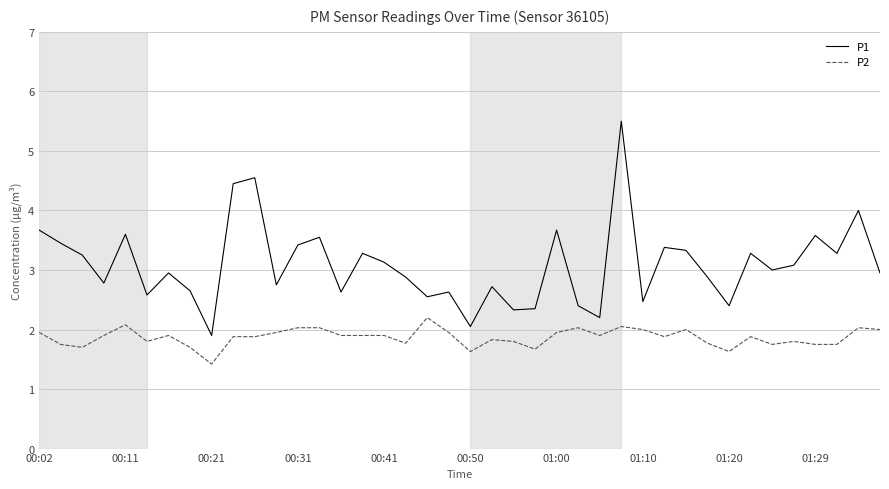

What is the minimum value for P2?

1.4